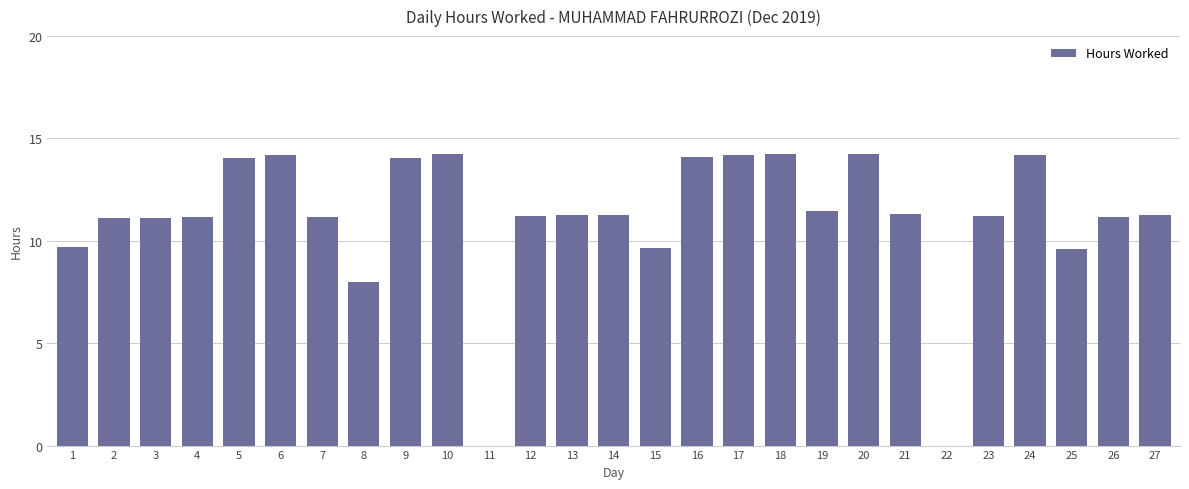

Does the chart contain stacked bars?

No